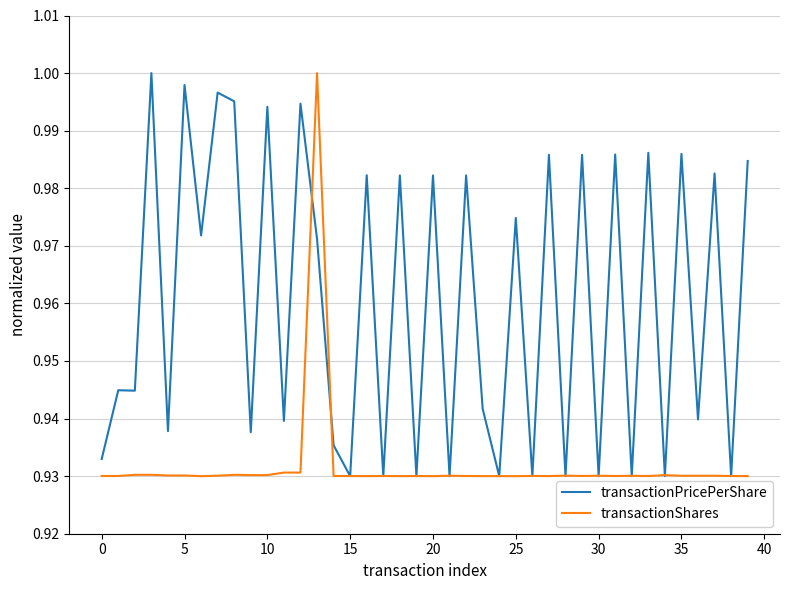

List the series in order of their overall mean, highest first.

transactionPricePerShare, transactionShares